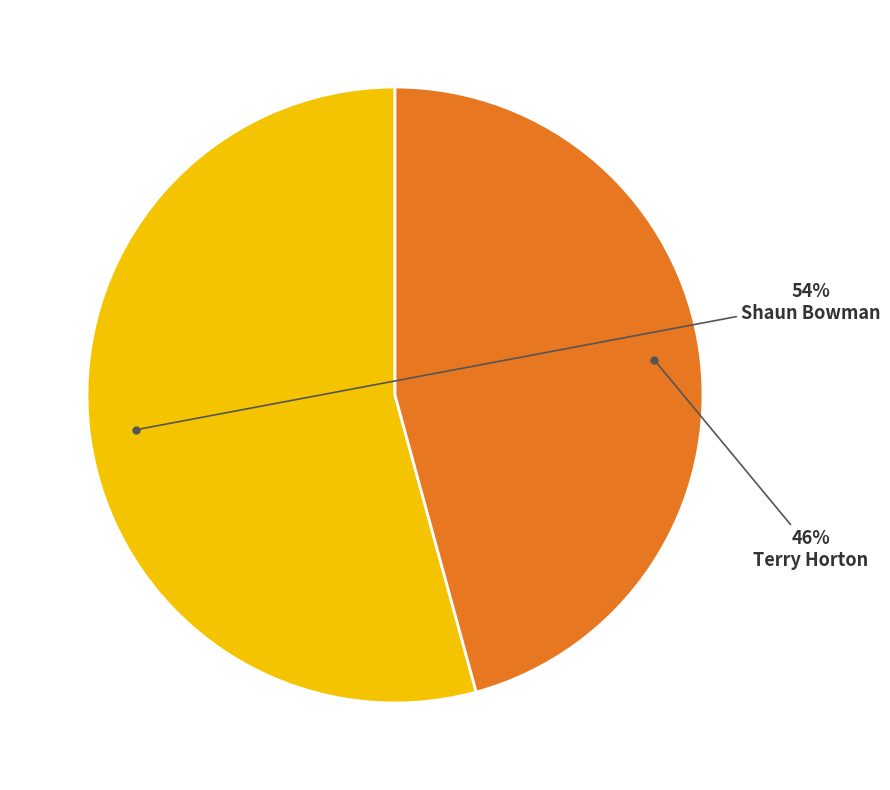

To the nearest percent, what is the average slice percentage?

50%